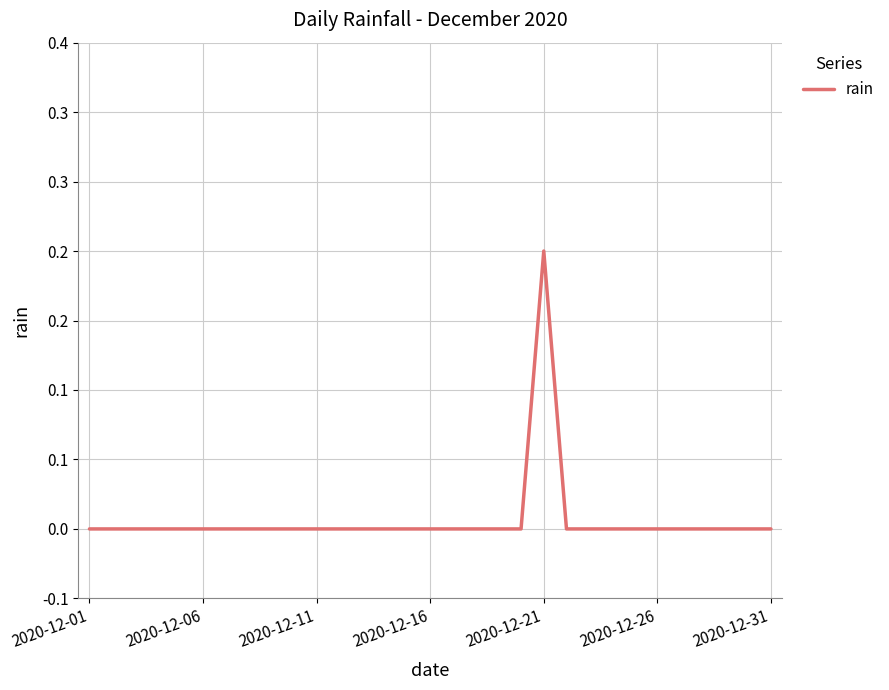

Is this an area chart (filled region under the line)?

No